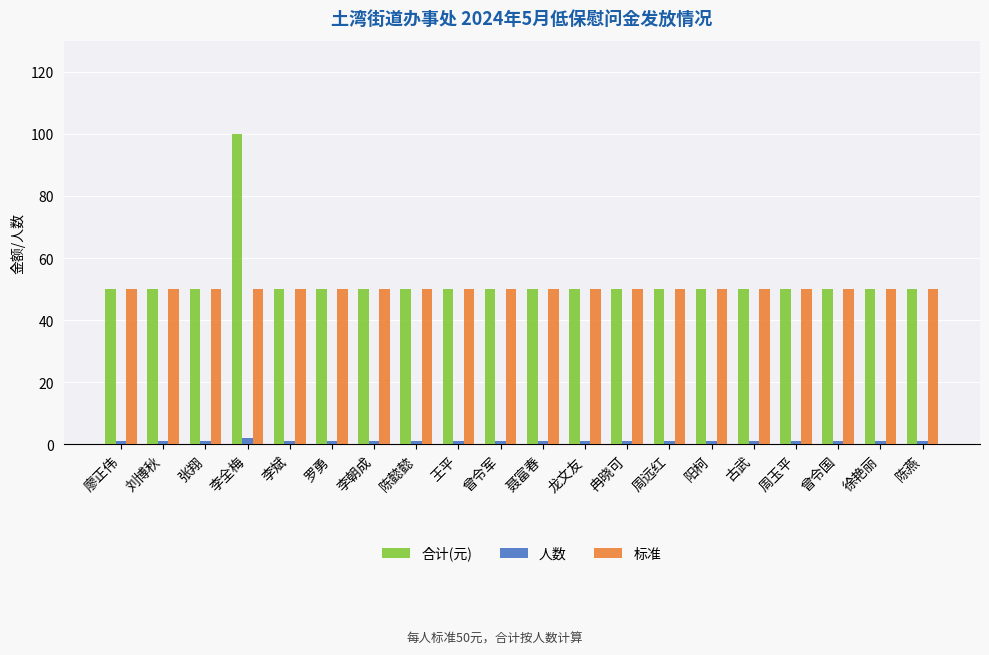

What is the spread (max minus min) of values at 罗勇?

49